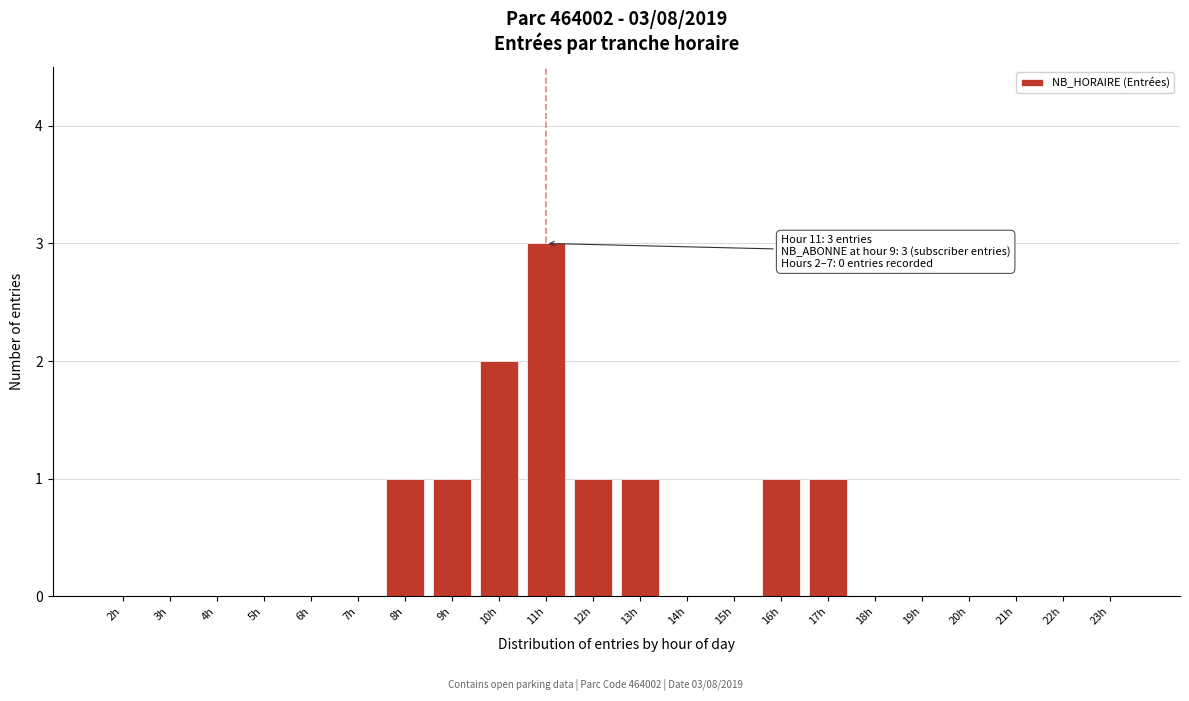

Reading left to right, transcribe all the data shown in this chart.

2h=0	3h=0	4h=0	5h=0	6h=0	7h=0	8h=1	9h=1	10h=2	11h=3	12h=1	13h=1	14h=0	15h=0	16h=1	17h=1	18h=0	19h=0	20h=0	21h=0	22h=0	23h=0